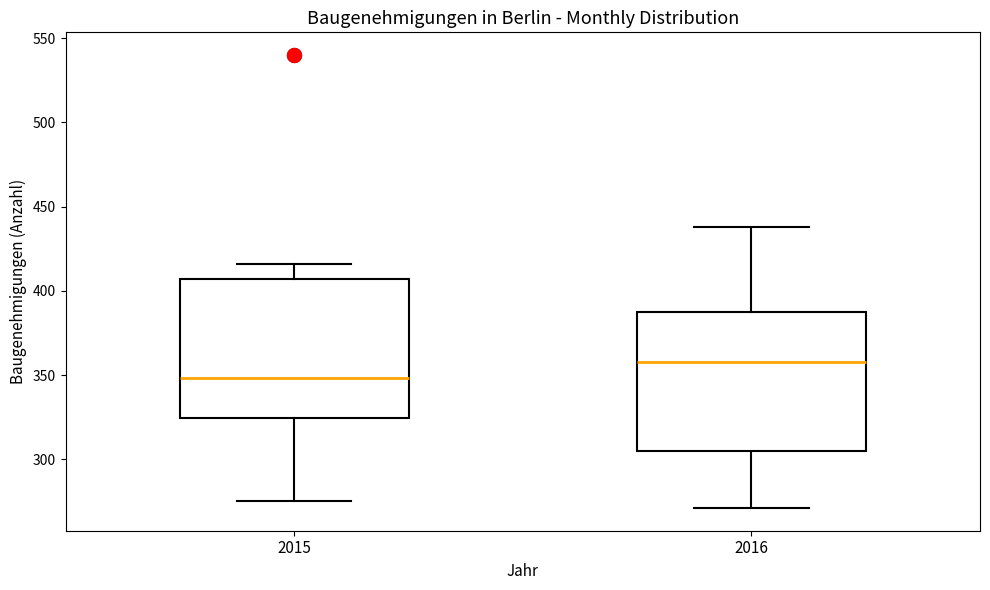

Reading left to right, transcribe this box plot: for each box, give where its median line is, the range the box spans, and where its two whiskers end, as read against the y-axis. The values are not printed on the chart, so give them approximately, as read against the axis.

2015: median 350, box 325 to 405, whiskers 275 to 415
2016: median 360, box 305 to 385, whiskers 270 to 440